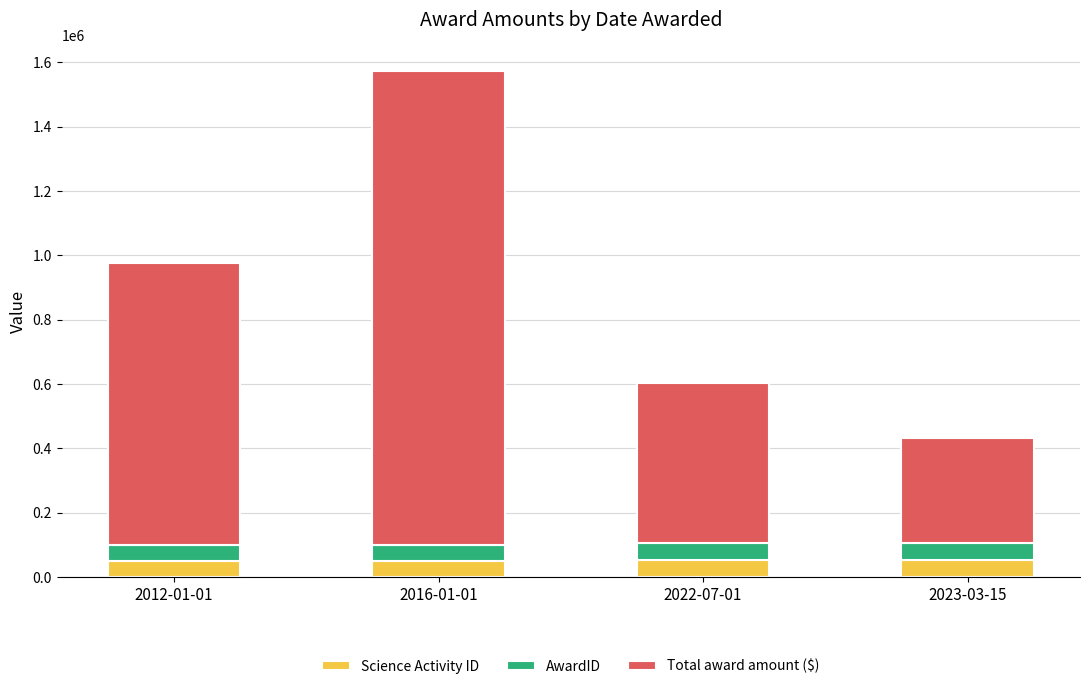

What is the lowest value of the Science Activity ID series?

49786.0